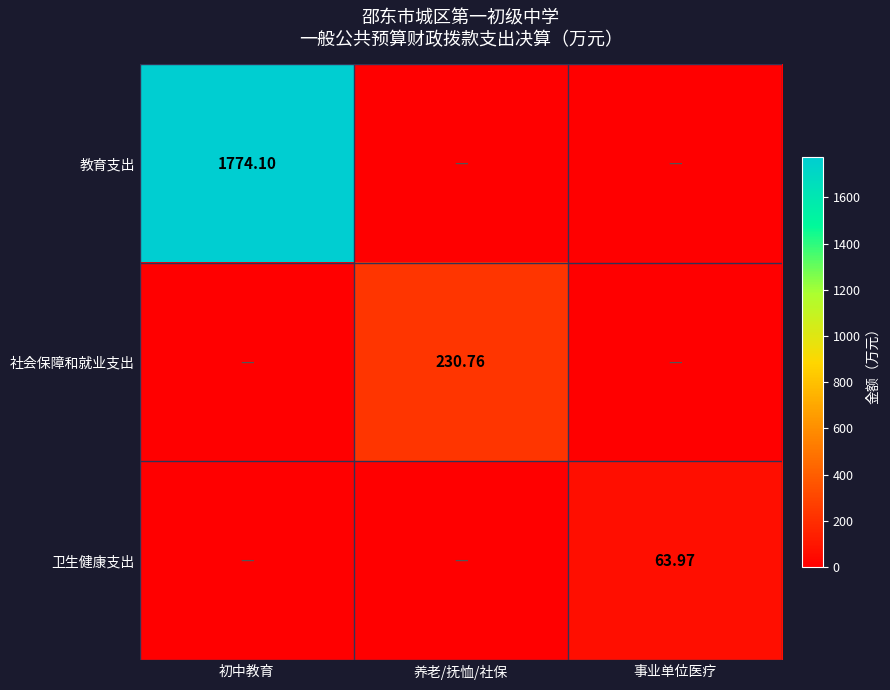

Is the value of 社会保障和就业支出 at 养老/抚恤/社保 greater than the value of 教育支出 at 初中教育?

No